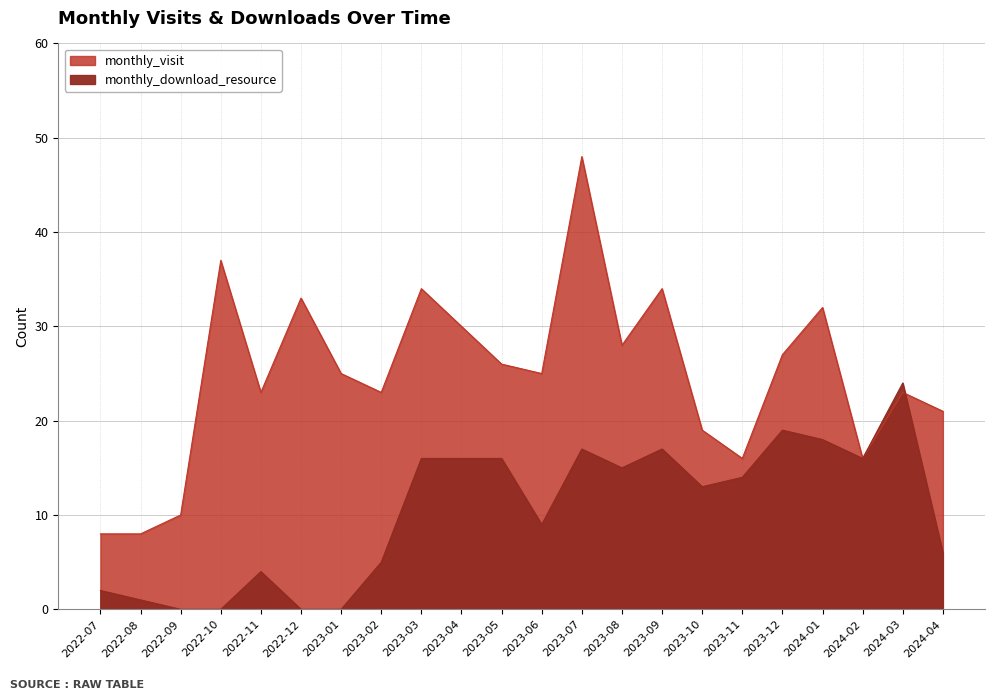

Between 2024-02 and 2022-10, which is larger?

2022-10